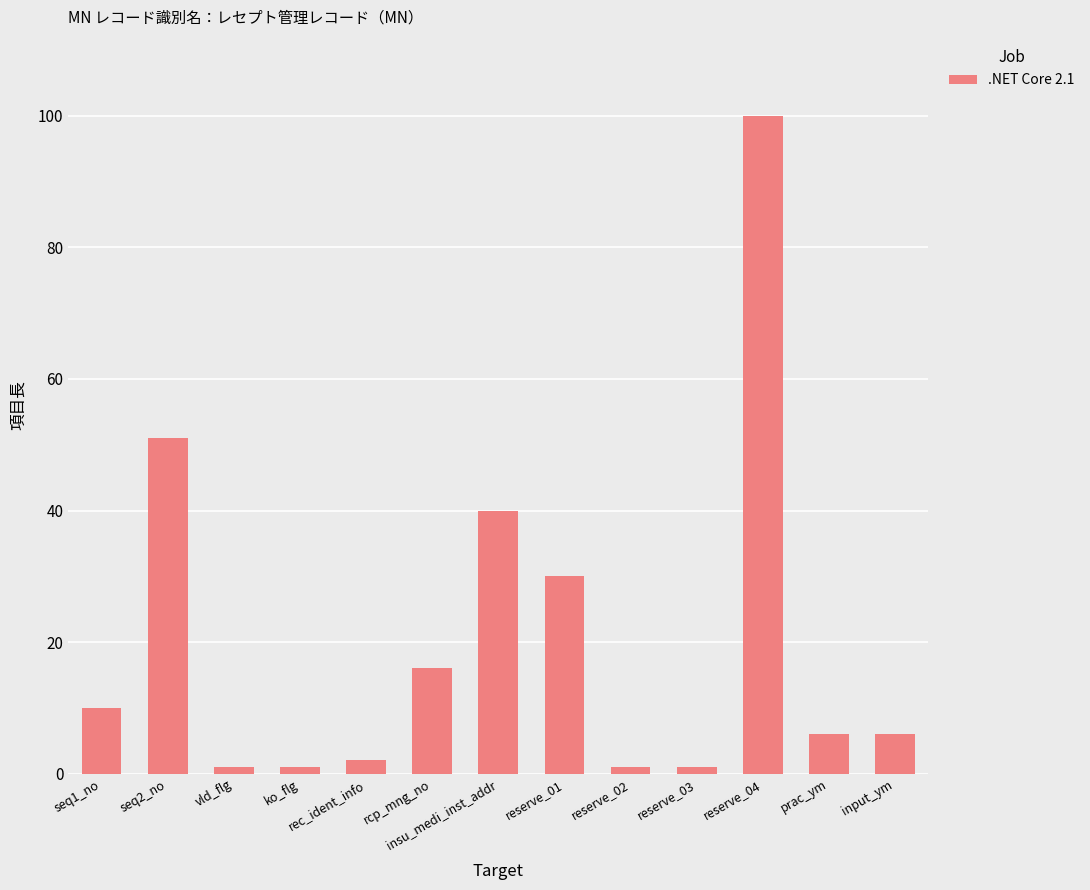

How many data points does each series have?

13